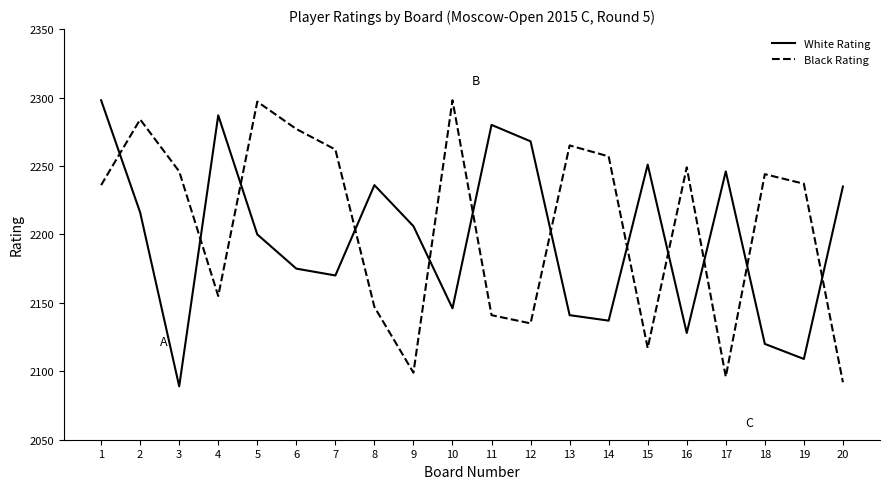

In White Rating, how many points are higher than both neighbors (excluding endpoints)?

5